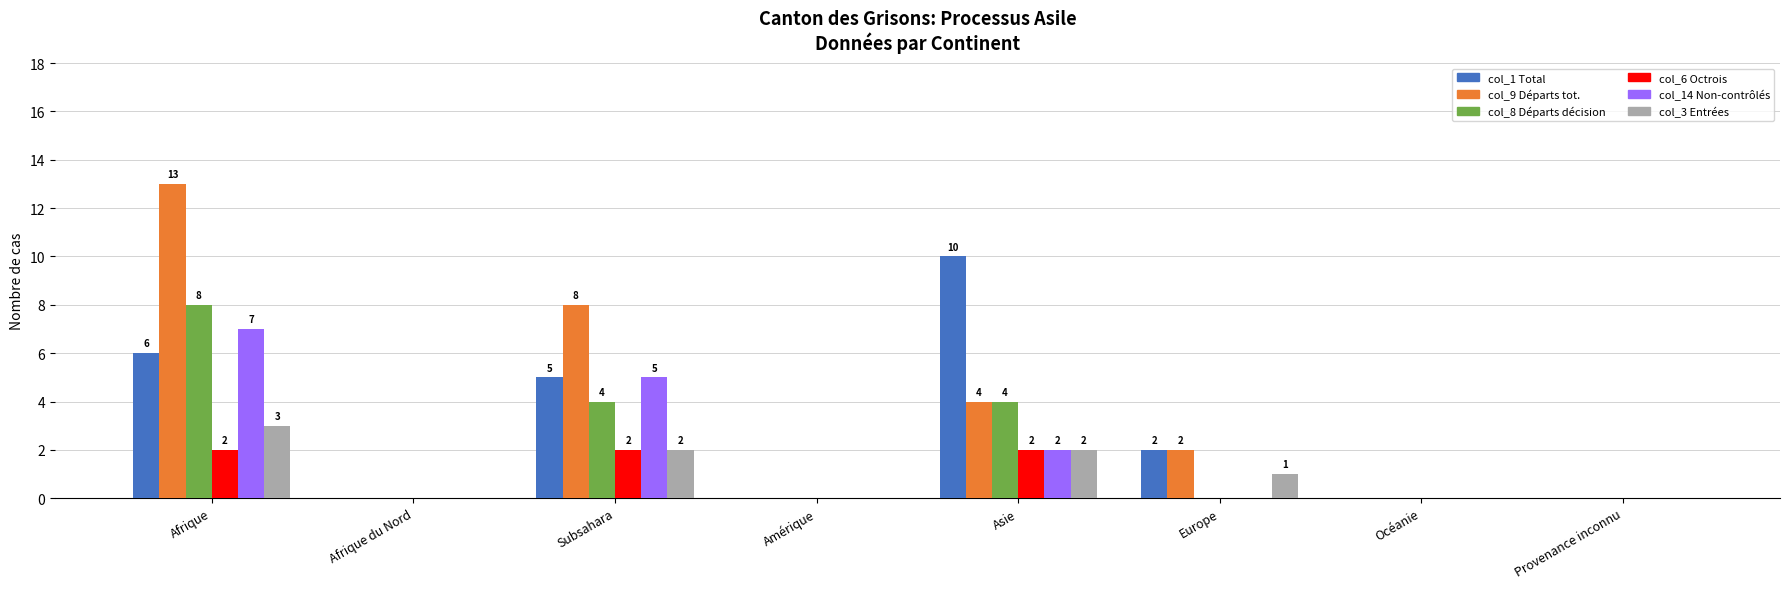

Are the bars grouped side by side (vs. stacked)?

Yes